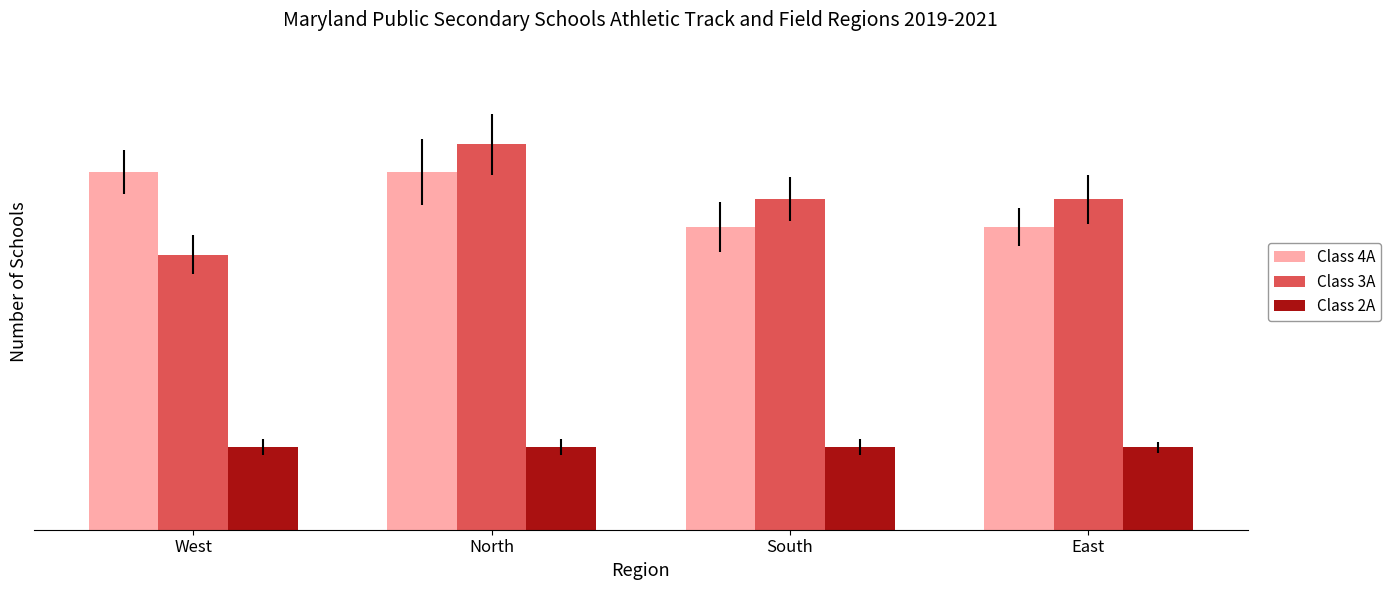

What are all the series names shown in the legend?

Class 4A, Class 3A, Class 2A